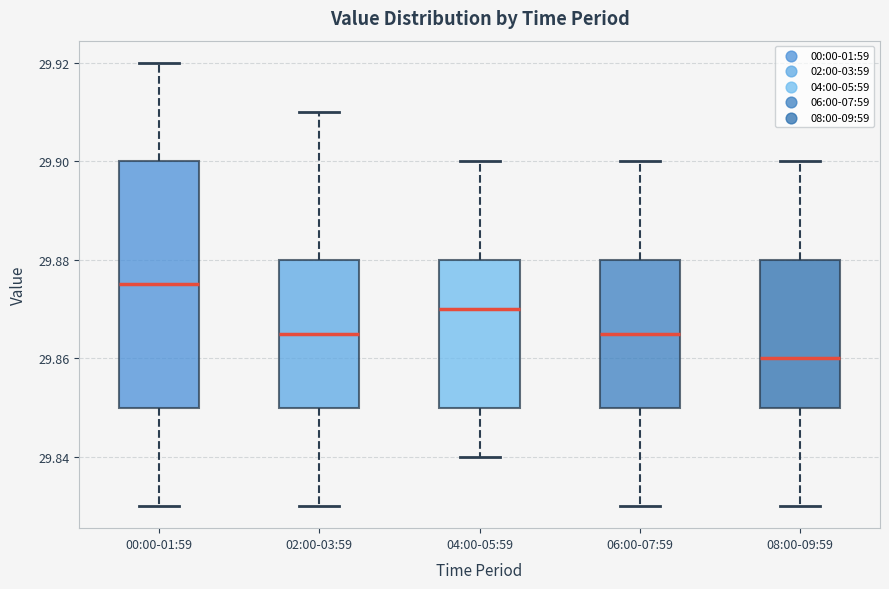

Reading left to right, transcribe this box plot: for each box, give where its median line is, the range the box spans, and where its two whiskers end, as read against the y-axis. The values are not printed on the chart, so give them approximately, as read against the axis.

00:00-01:59: median 29.876, box 29.850 to 29.900, whiskers 29.830 to 29.920
02:00-03:59: median 29.866, box 29.850 to 29.880, whiskers 29.830 to 29.910
04:00-05:59: median 29.870, box 29.850 to 29.880, whiskers 29.840 to 29.900
06:00-07:59: median 29.866, box 29.850 to 29.880, whiskers 29.830 to 29.900
08:00-09:59: median 29.860, box 29.850 to 29.880, whiskers 29.830 to 29.900